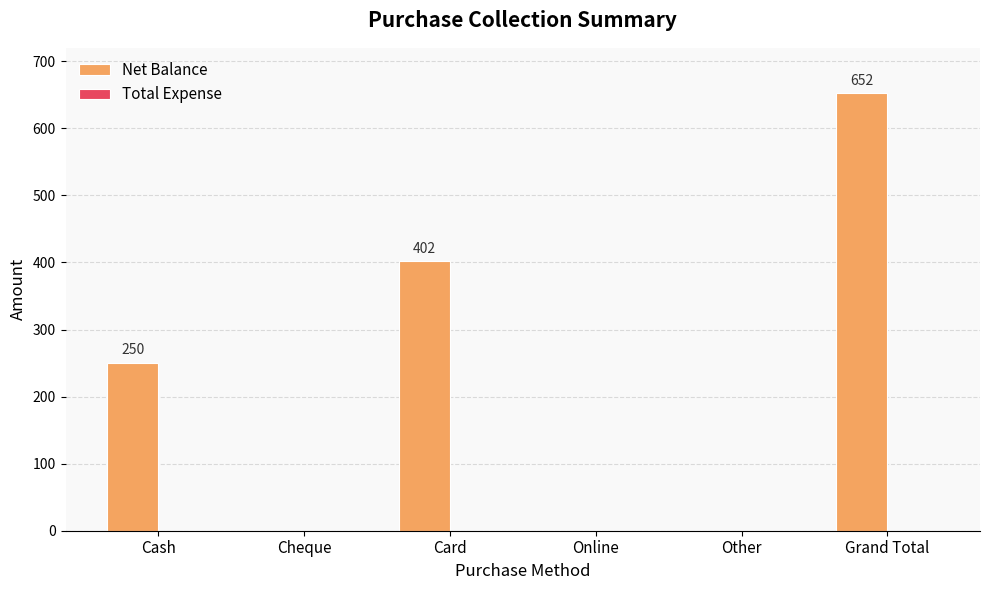

What is the sum of all values?

1304